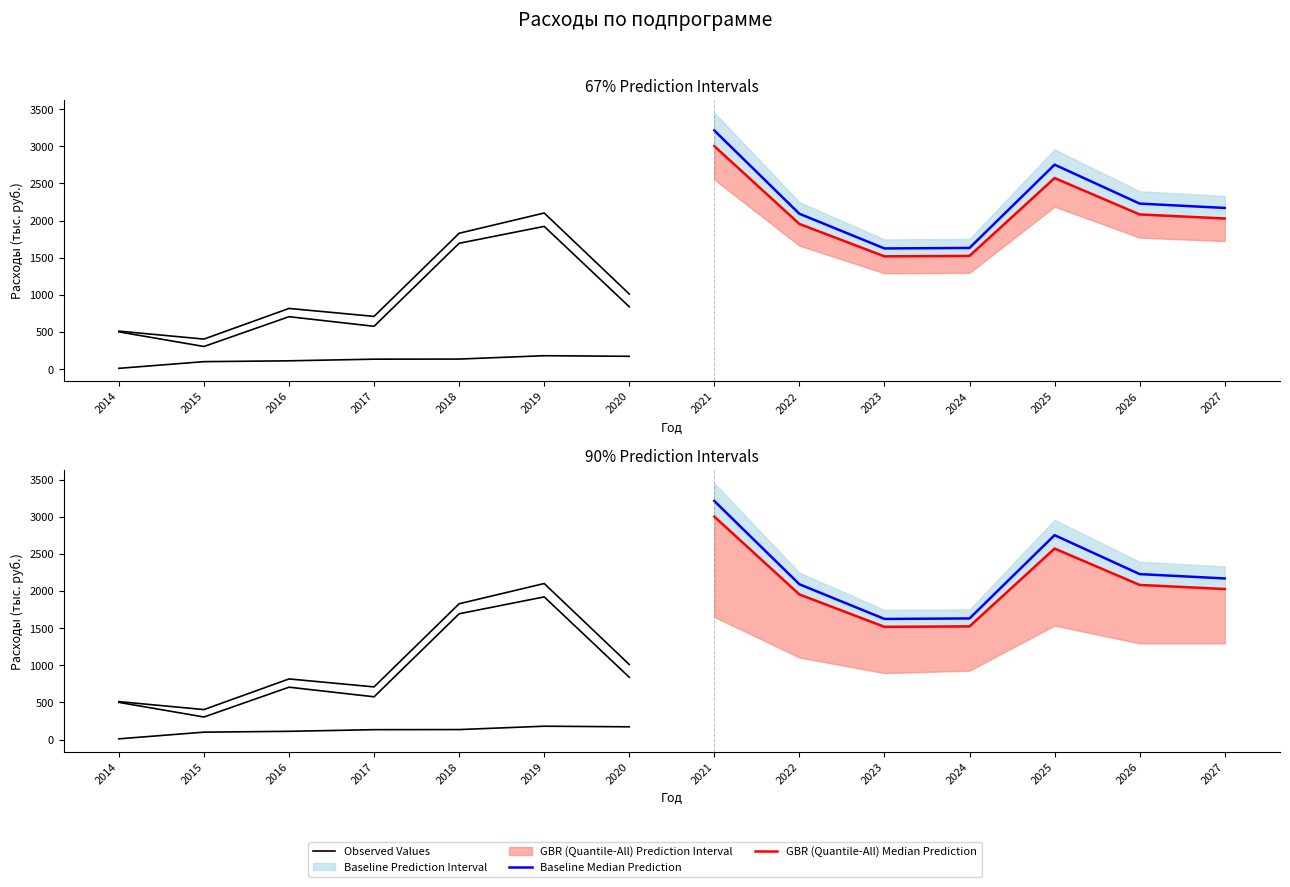

The Baseline Median Prediction series shows 493.3 at 2026. True or false?

False